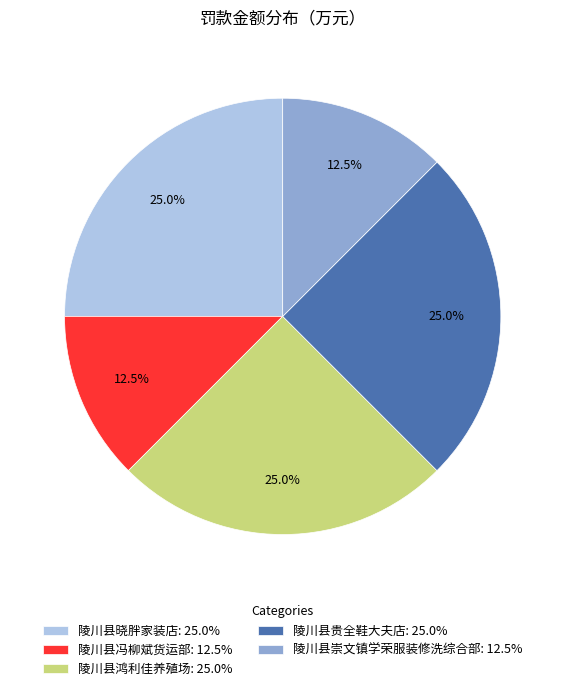

Does any single category account for the majority?

No